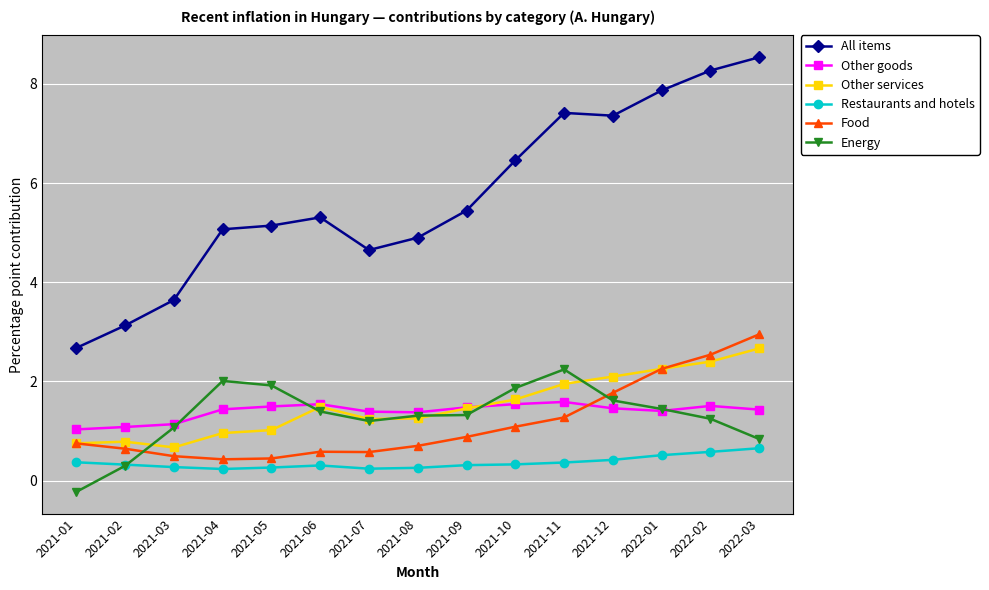

How many values in Energy are above zero?

14